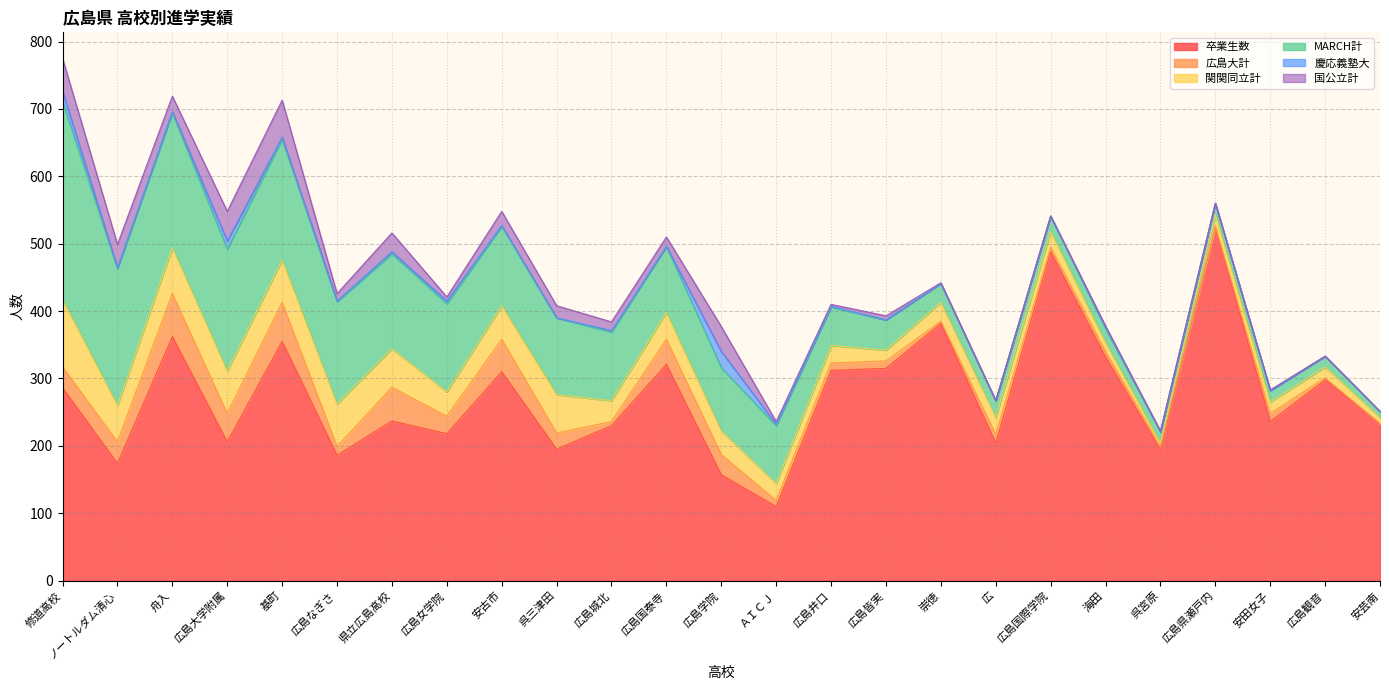

What is the sum of the 慶応義塾大 values at 安田女子 and 広島女学院?

4